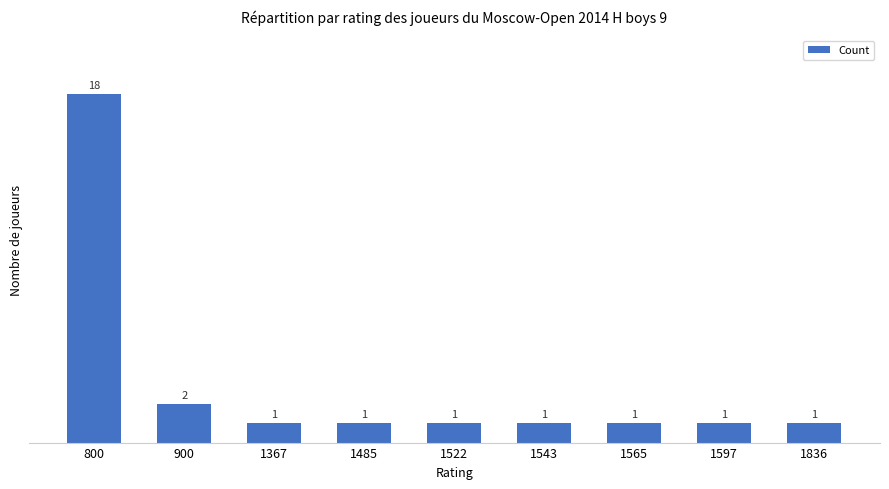

Reading left to right, extract all data points from this chart.

800=18	900=2	1367=1	1485=1	1522=1	1543=1	1565=1	1597=1	1836=1